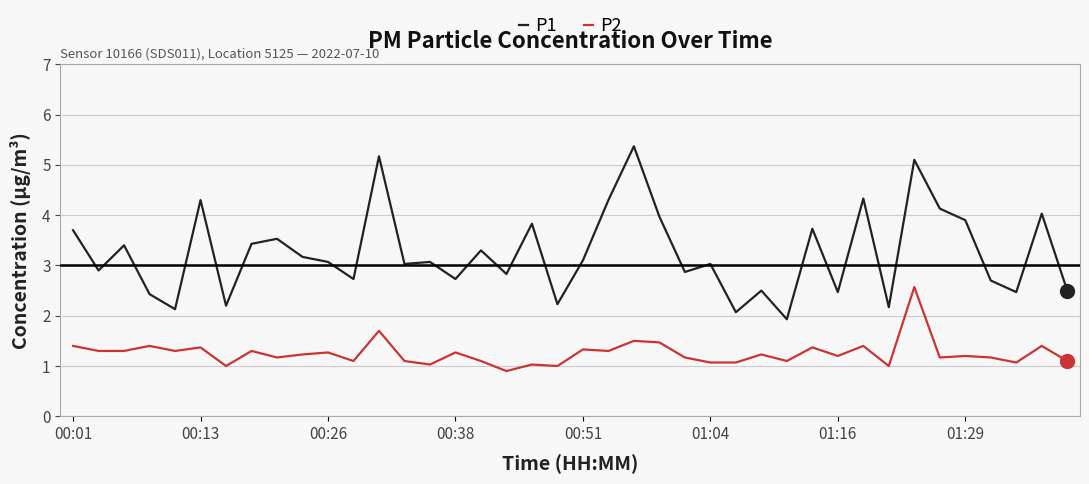

In P1, how many points are lower than both neighbors (excluding endpoints)?

14